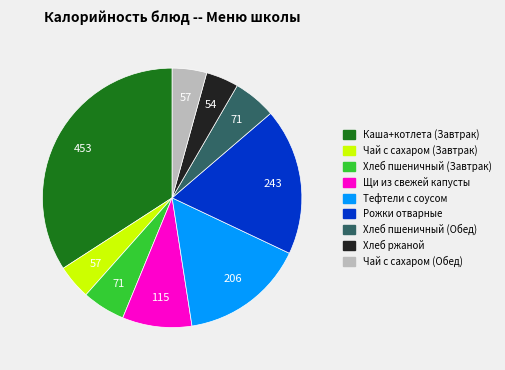

Which has a higher value, Щи из свежей капусты or Рожки отварные?

Рожки отварные